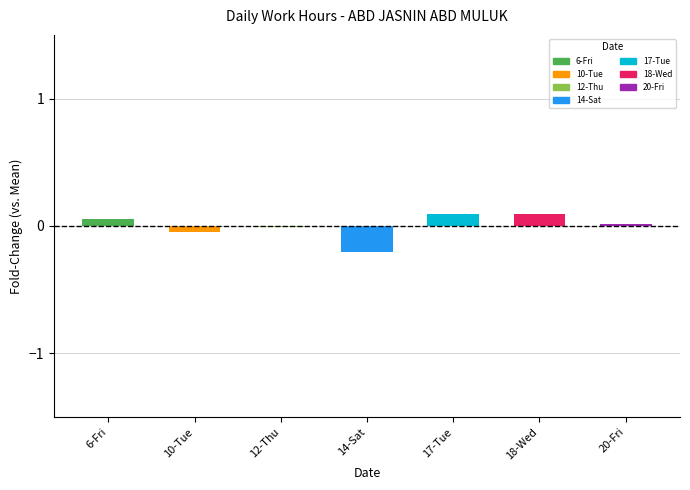

Which has a higher value, 17-Tue or 14-Sat?

17-Tue